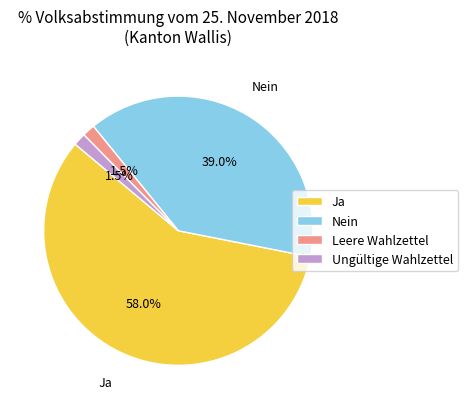

To the nearest percent, what is the average slice percentage?

25%